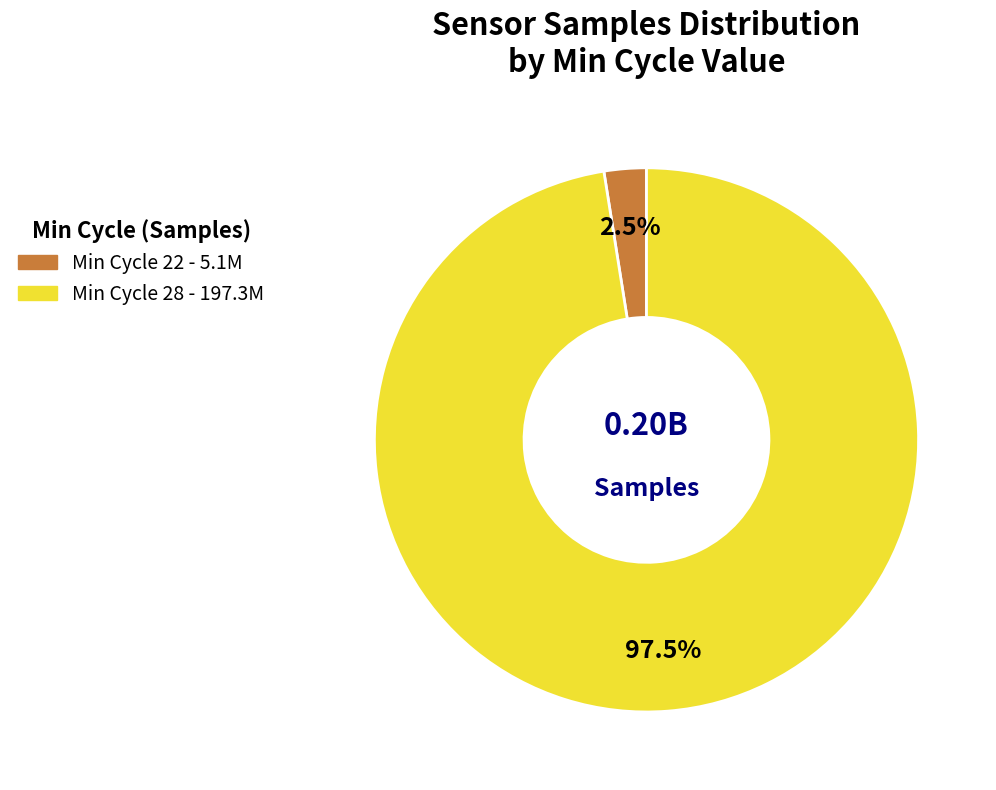

Is there any slice that represents more than half of the pie?

Yes